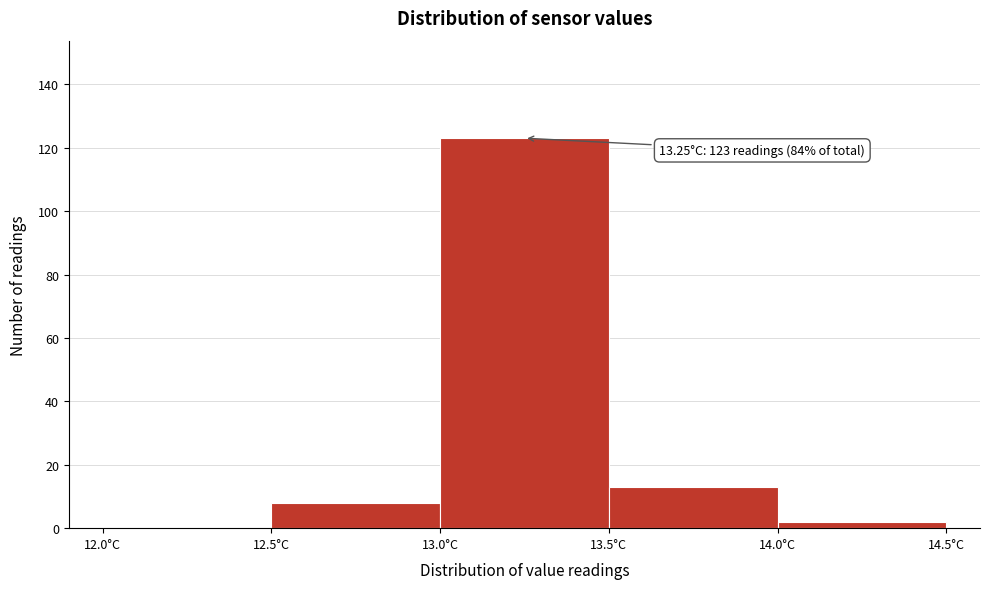

Over which range of the x-axis is the bar tallest?

13.0 to 13.5